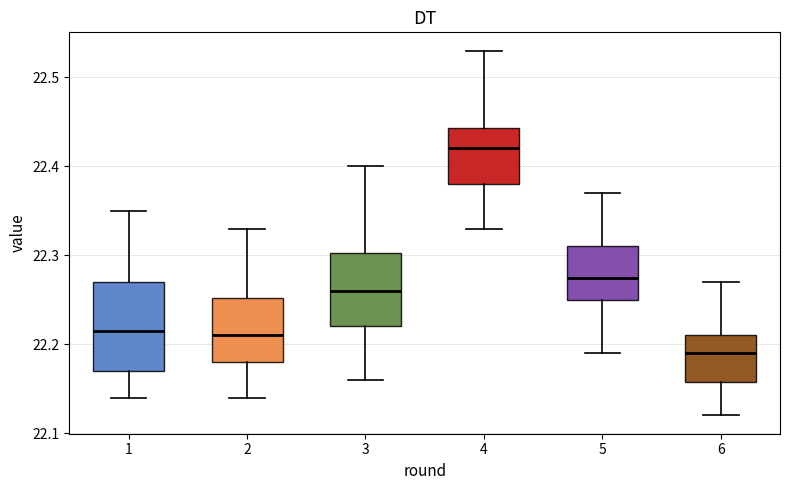

Reading left to right, read every box against the y-axis: the position of its median line, the range the box covers, and the ends of its whiskers. The values are not printed on the chart, so give them approximately, as read against the axis.

1: median 22.22, box 22.17 to 22.27, whiskers 22.14 to 22.35
2: median 22.21, box 22.18 to 22.25, whiskers 22.14 to 22.33
3: median 22.26, box 22.22 to 22.30, whiskers 22.16 to 22.40
4: median 22.42, box 22.38 to 22.44, whiskers 22.33 to 22.53
5: median 22.28, box 22.25 to 22.31, whiskers 22.19 to 22.37
6: median 22.19, box 22.16 to 22.21, whiskers 22.12 to 22.27